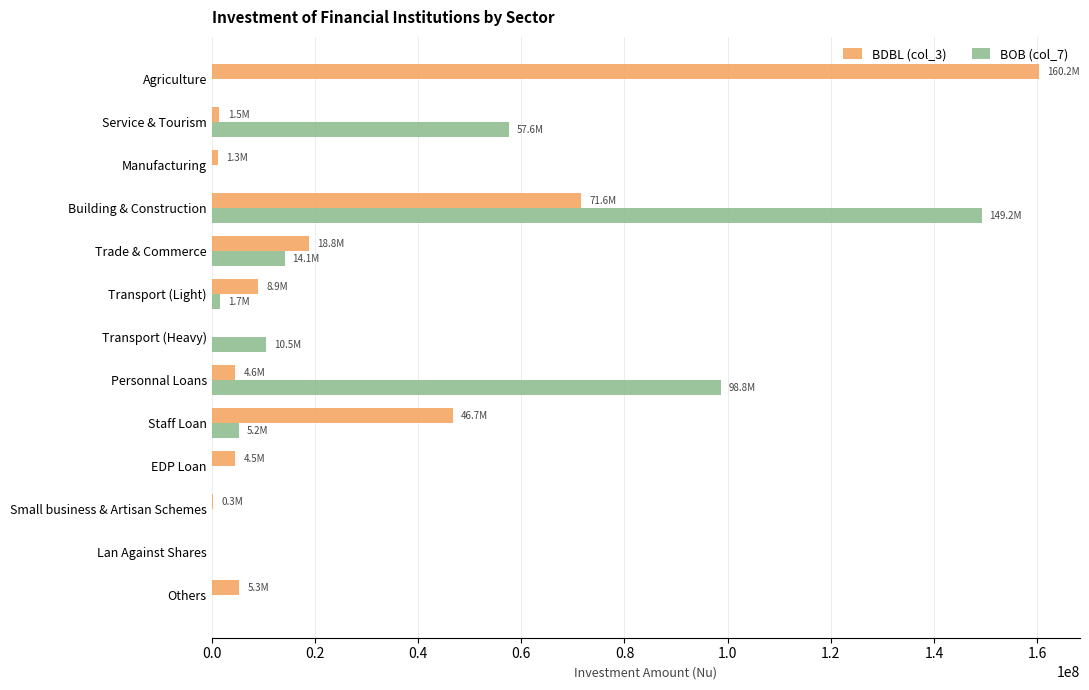

Is it true that BDBL (col_3) equals 46730237.0 at Staff Loan?

True